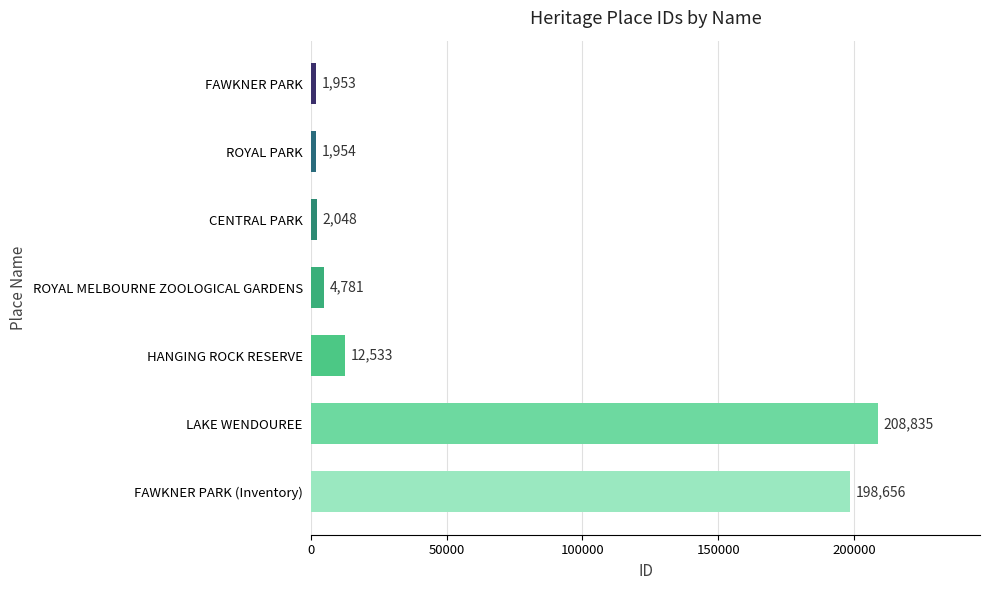

What is the value of the 5th bar from the top?

12533